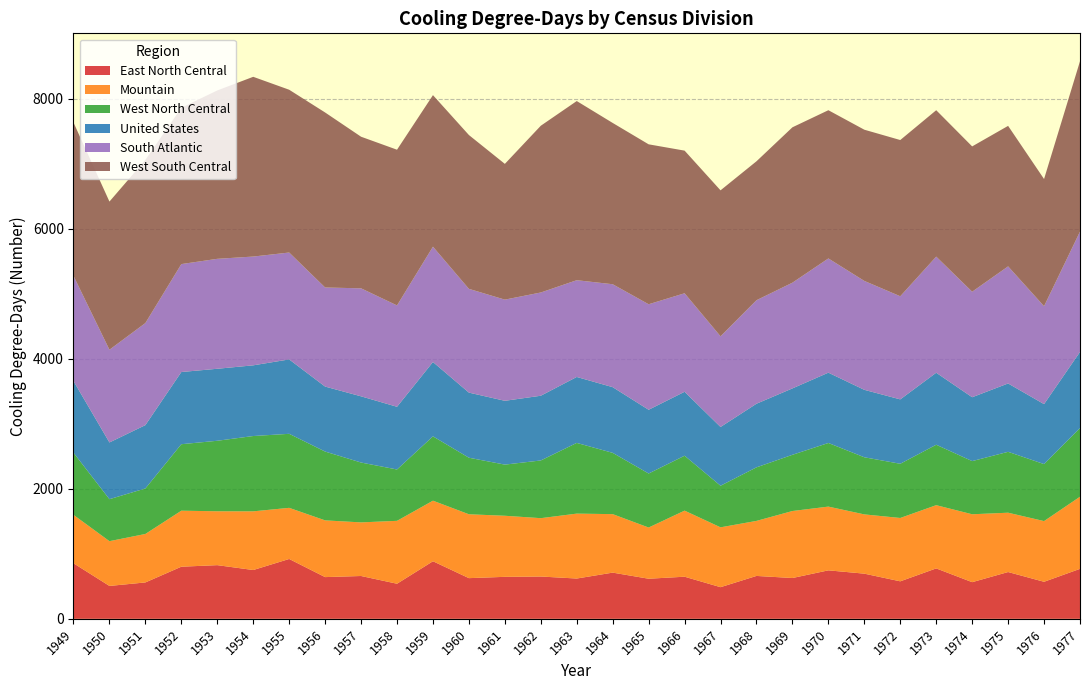

Reading right to left, what are all the values shown in this chart?

Mountain: 1977=1110	1976=934	1975=913	1974=1045	1973=973	1972=975	1971=912	1970=981	1969=1031	1968=847	1967=921	1966=1017	1965=788	1964=900	1963=999	1962=898	1961=940	1960=983	1959=932	1958=968	1957=825	1956=873	1955=787	1954=903	1953=829	1952=862	1951=746	1950=689	1949=745
South Atlantic: 1977=1852	1976=1507	1975=1802	1974=1624	1973=1787	1972=1587	1971=1676	1970=1758	1969=1627	1968=1593	1967=1396	1966=1516	1965=1624	1964=1584	1963=1489	1962=1589	1961=1557	1960=1597	1959=1775	1958=1560	1957=1662	1956=1525	1955=1645	1954=1674	1953=1692	1952=1661	1951=1571	1950=1427	1949=1619
West South Central: 1977=2622	1976=1957	1975=2162	1974=2236	1973=2253	1972=2404	1971=2327	1970=2281	1969=2391	1968=2138	1967=2246	1966=2195	1965=2461	1964=2482	1963=2757	1962=2566	1961=2089	1960=2367	1959=2332	1958=2396	1957=2333	1956=2693	1955=2505	1954=2766	1953=2591	1952=2405	1951=2511	1950=2280	1949=2360
United States: 1977=1172	1976=923	1975=1052	1974=983	1973=1108	1972=991	1971=1038	1970=1082	1969=1022	1968=979	1967=904	1966=984	1965=981	1964=1011	1963=1015	1962=996	1961=982	1960=1002	1959=1144	1958=965	1957=1019	1956=1000	1955=1145	1954=1088	1953=1108	1952=1111	1951=975	1950=873	1949=1103
East North Central: 1977=769	1976=570	1975=720	1974=564	1973=776	1972=577	1971=695	1970=746	1969=628	1968=660	1967=487	1966=648	1965=617	1964=711	1963=620	1962=651	1961=646	1960=626	1959=886	1958=540	1957=659	1956=642	1955=921	1954=751	1953=826	1952=802	1951=560	1950=506	1949=855
West North Central: 1977=1056	1976=877	1975=937	1974=818	1973=930	1972=834	1971=879	1970=979	1969=865	1968=824	1967=640	1966=845	1965=831	1964=943	1963=1088	1962=888	1961=787	1960=870	1959=990	1958=790	1957=921	1956=1059	1955=1139	1954=1159	1953=1085	1952=1023	1951=700	1950=646	1949=956